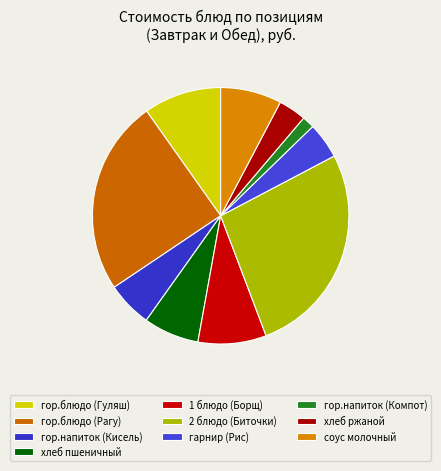

Combined, do хлеб пшеничный and гор.блюдо (Гуляш) account for over 50%?

No